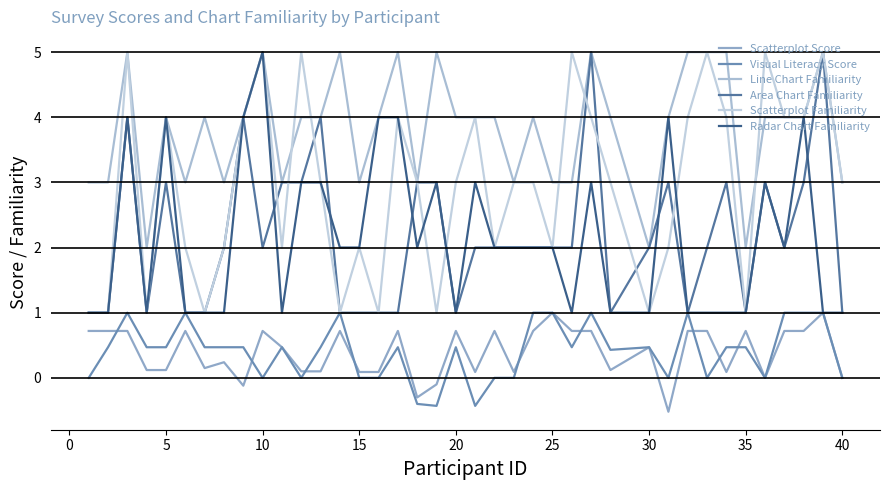

Reading left to right, list all the values displayed in this chart.

Scatterplot Score: 0.7	0.7	0.7	0.1	0.1	0.7	0.1	0.2	-0.1	0.7	0.5	0.1	0.1	0.7	0.1	0.1	0.7	-0.3	-0.1	0.7	0.1	0.7	0.1	0.7	1.0	0.7	0.7	0.1	0.5	-0.5	0.7	0.7	0.1	0.7	0.0	0.7	0.7	1.0	0.0
Visual Literacy Score: 0.0	0.5	1.0	0.5	0.5	1.0	0.5	0.5	0.5	0.0	0.5	0.0	0.5	1.0	0.0	0.0	0.5	-0.4	-0.4	0.5	-0.4	0.0	0.0	1.0	1.0	0.5	1.0	0.4	0.5	0.0	1.0	0.0	0.5	0.5	0.0	1.0	1.0	1.0	0.0
Line Chart Familiarity: 3.0	3.0	5.0	2.0	4.0	3.0	4.0	3.0	4.0	5.0	3.0	4.0	4.0	5.0	3.0	4.0	5.0	3.0	5.0	4.0	4.0	4.0	3.0	4.0	3.0	3.0	5.0	4.0	2.0	4.0	5.0	5.0	5.0	2.0	4.0	4.0	4.0	5.0	3.0
Area Chart Familiarity: 1.0	1.0	4.0	1.0	3.0	1.0	1.0	2.0	4.0	2.0	3.0	3.0	4.0	1.0	1.0	1.0	1.0	3.0	3.0	1.0	2.0	2.0	2.0	2.0	2.0	2.0	5.0	1.0	2.0	3.0	1.0	2.0	3.0	1.0	3.0	2.0	3.0	5.0	1.0
Scatterplot Familiarity: 1.0	1.0	5.0	1.0	4.0	2.0	1.0	2.0	4.0	5.0	2.0	5.0	3.0	1.0	2.0	1.0	4.0	3.0	1.0	3.0	4.0	2.0	3.0	3.0	2.0	5.0	4.0	3.0	1.0	2.0	4.0	5.0	4.0	1.0	5.0	4.0	4.0	5.0	3.0
Radar Chart Familiarity: 1.0	1.0	4.0	1.0	4.0	1.0	1.0	1.0	4.0	5.0	1.0	3.0	3.0	2.0	2.0	4.0	4.0	2.0	3.0	1.0	3.0	2.0	2.0	2.0	2.0	1.0	3.0	1.0	1.0	4.0	1.0	1.0	1.0	1.0	3.0	2.0	4.0	1.0	1.0